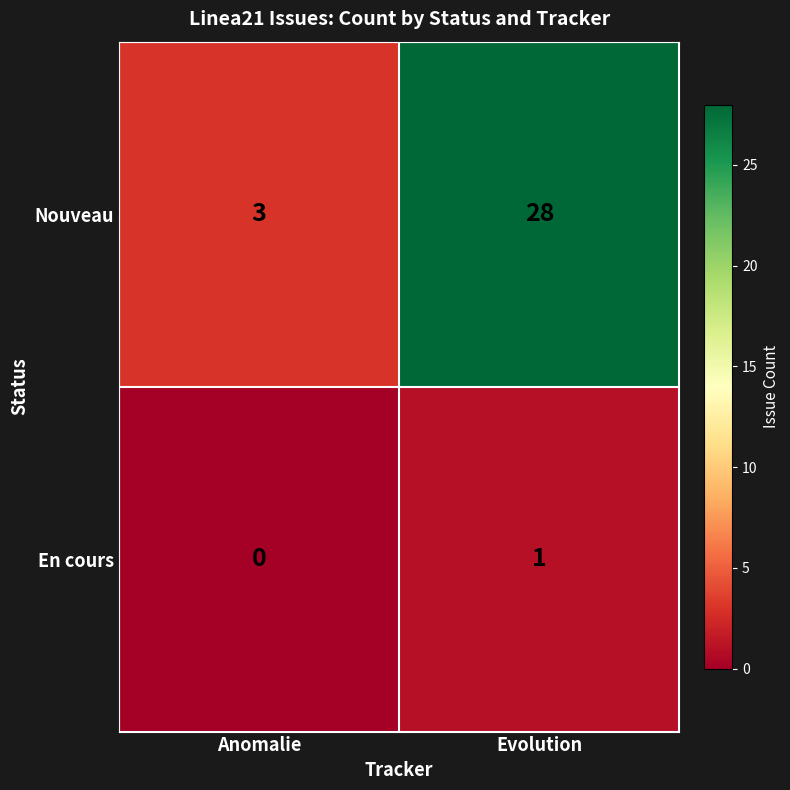

Reading left to right, what are all the values shown in this chart?

Nouveau: Anomalie=3	Evolution=28
En cours: Anomalie=0	Evolution=1